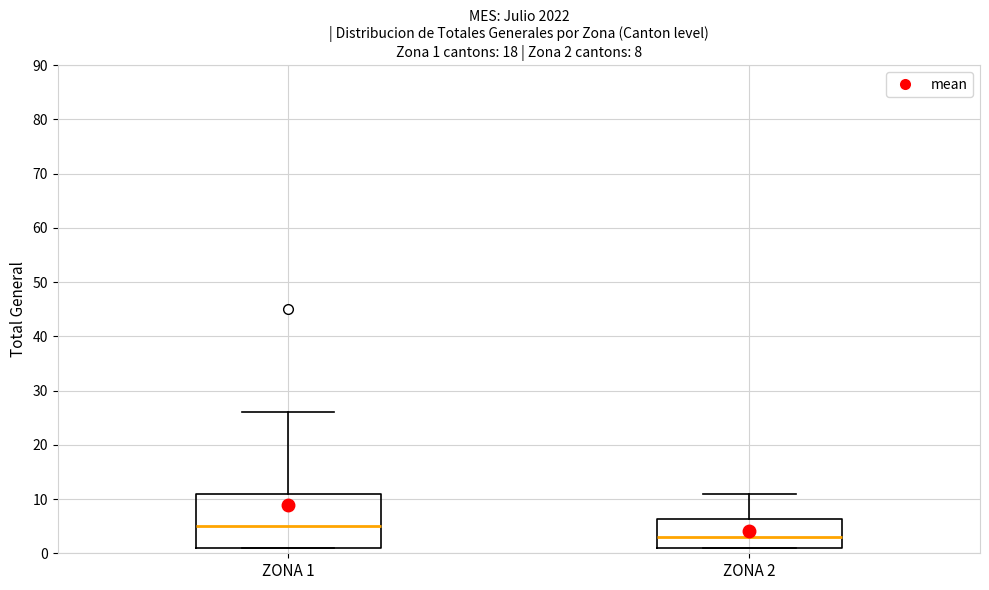

Which box is the tallest, from its lower edge to its upper edge?

ZONA 1